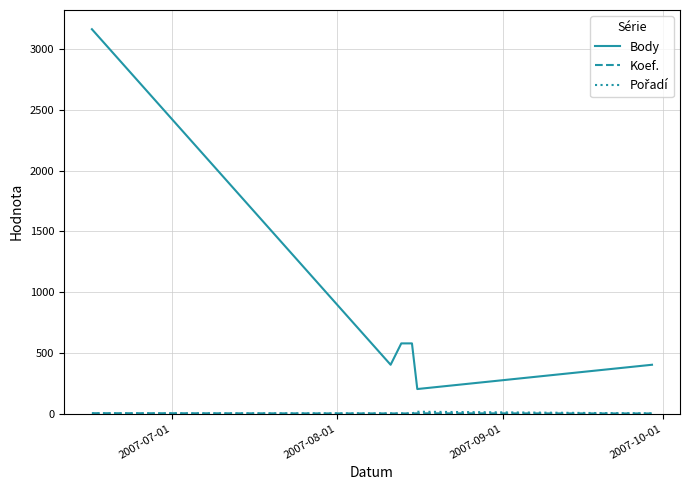

What is the greatest value displayed?

3166